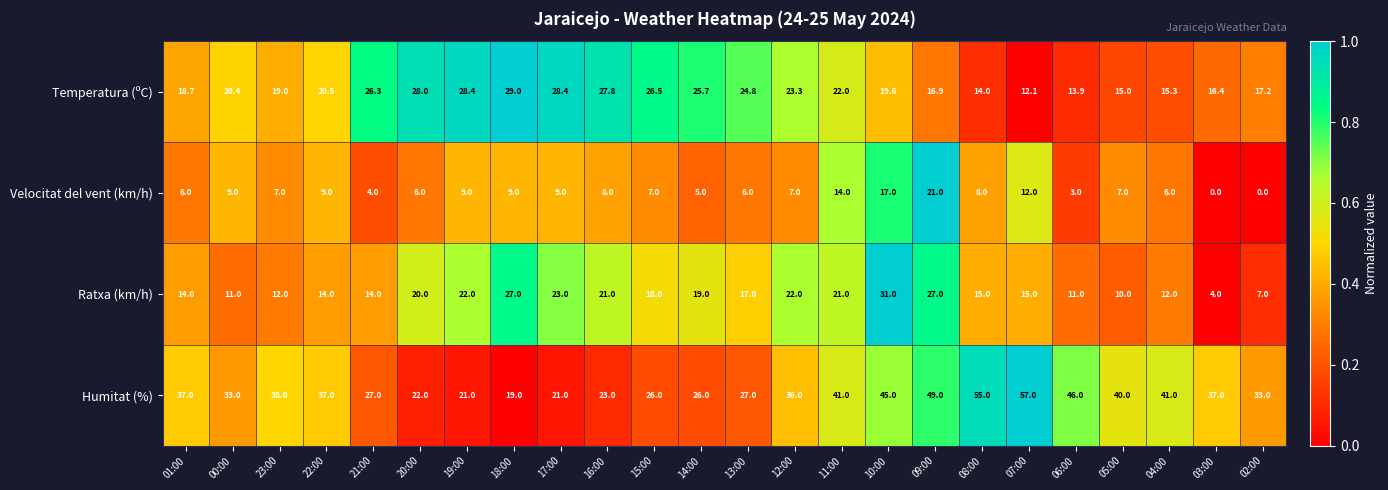

Which series has the largest range (max minus min)?

Humitat (%)